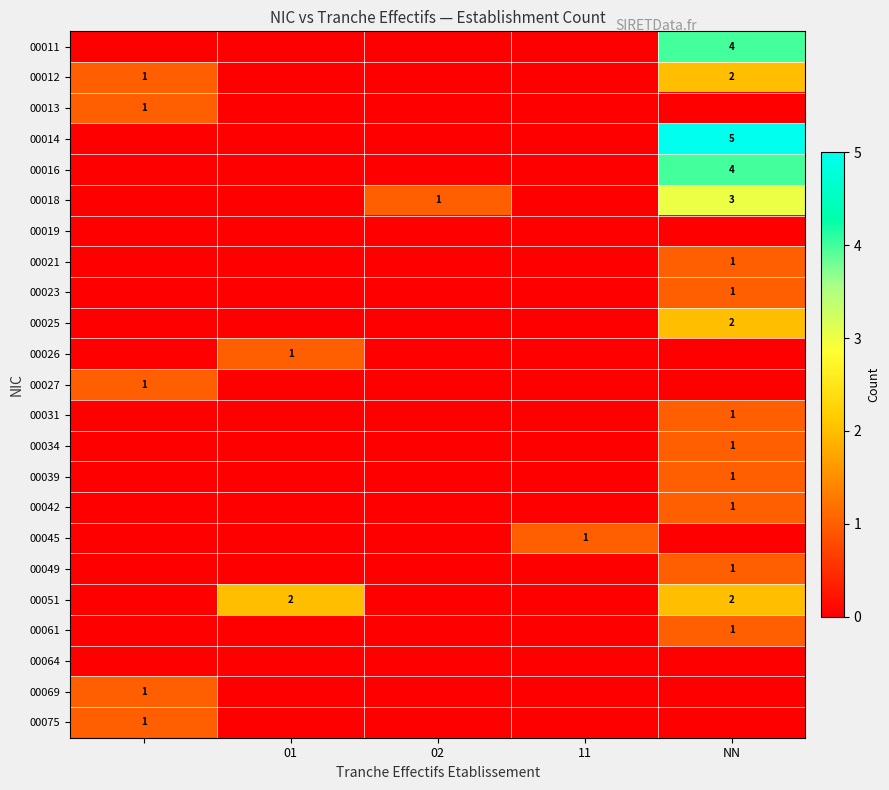

True or false: 00021 has a value of 2 at NN.

False